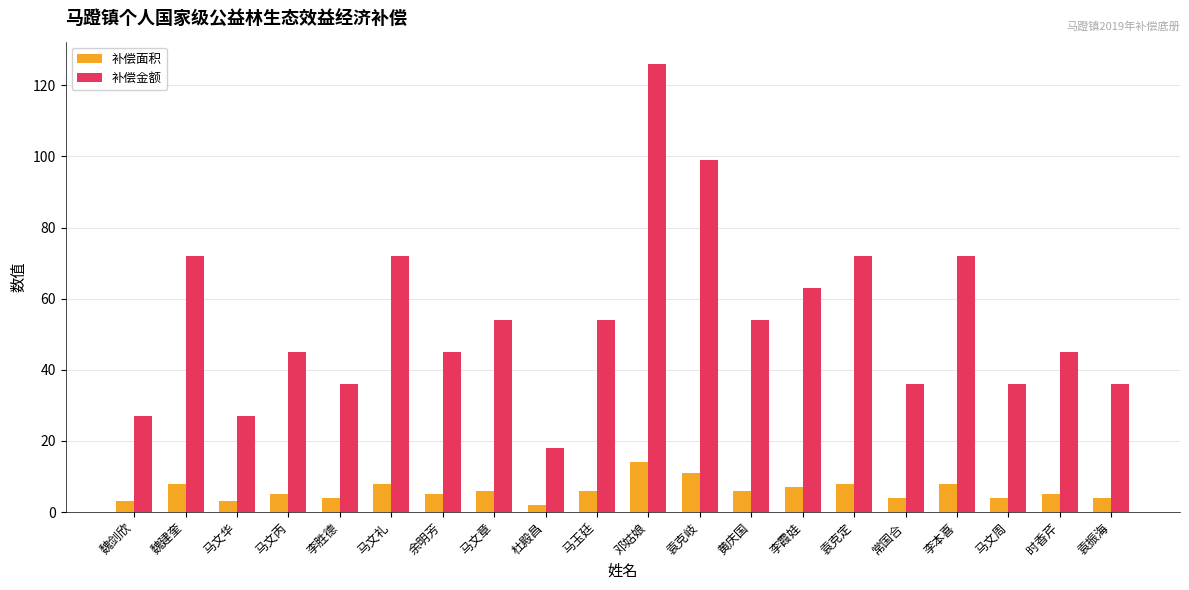

The value of 补偿面积 at 时香芹 is 5. True or false?

True